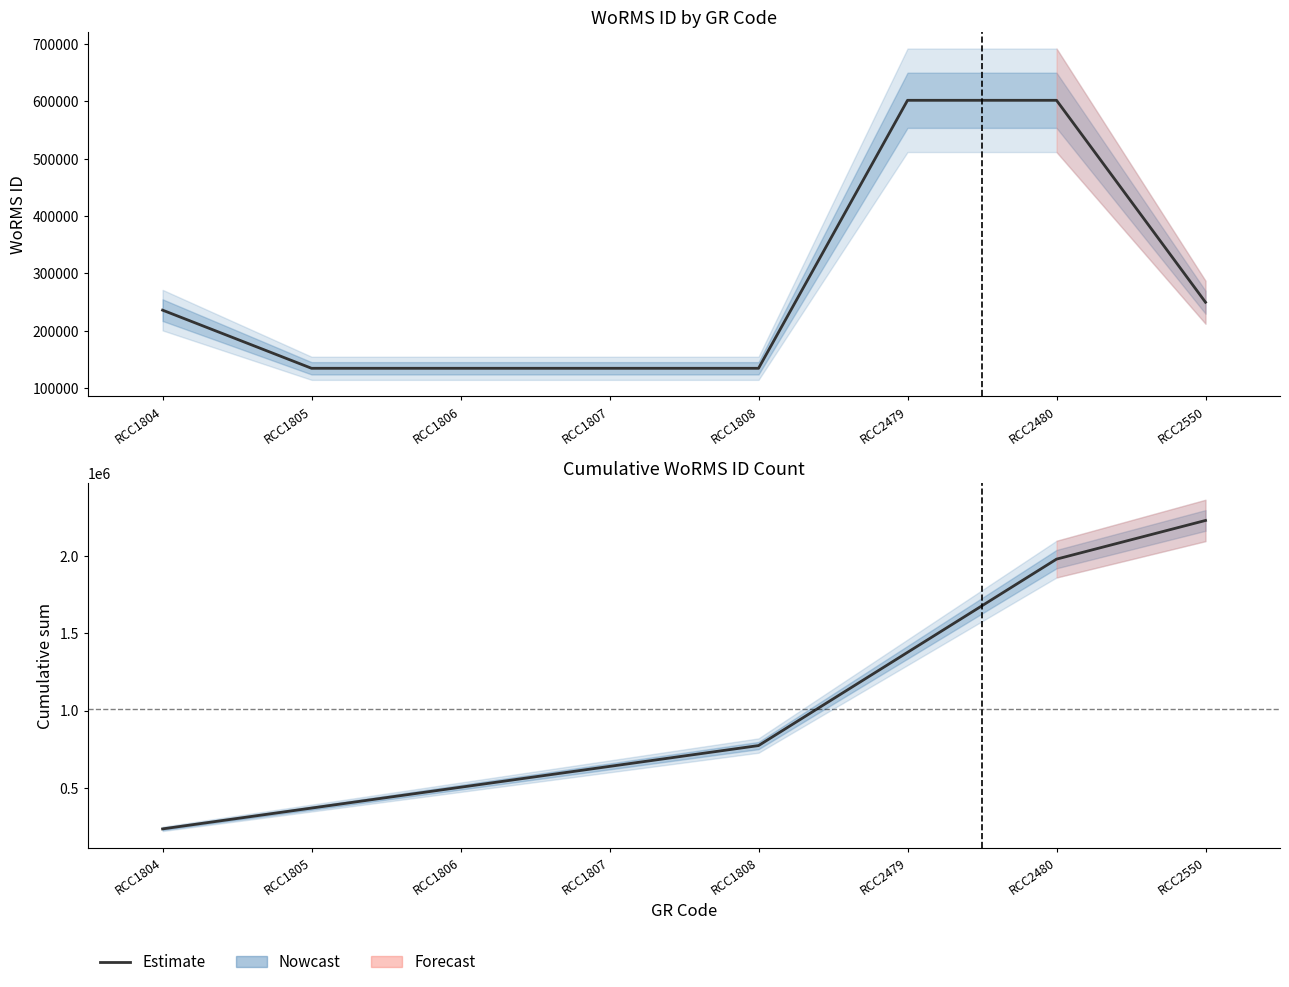

True or false: the data has more than 1 interior local peaks.

False